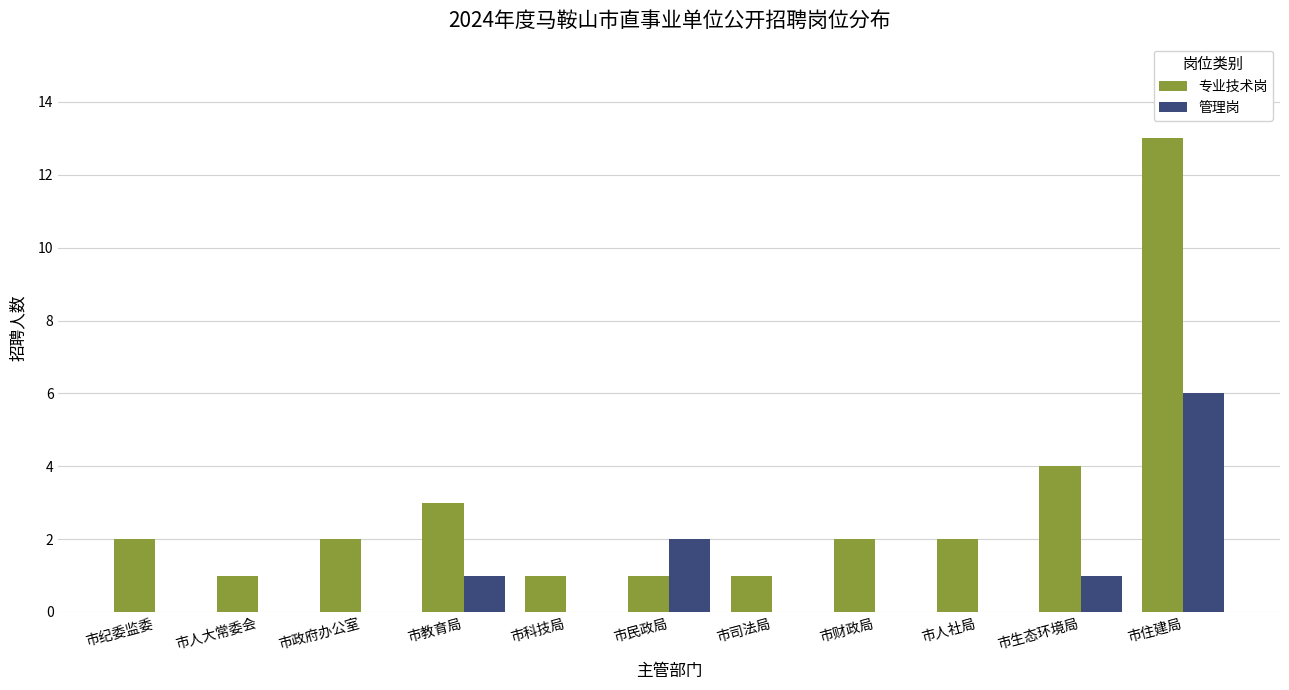

Which series changed the most between 市科技局 and 市住建局?

专业技术岗